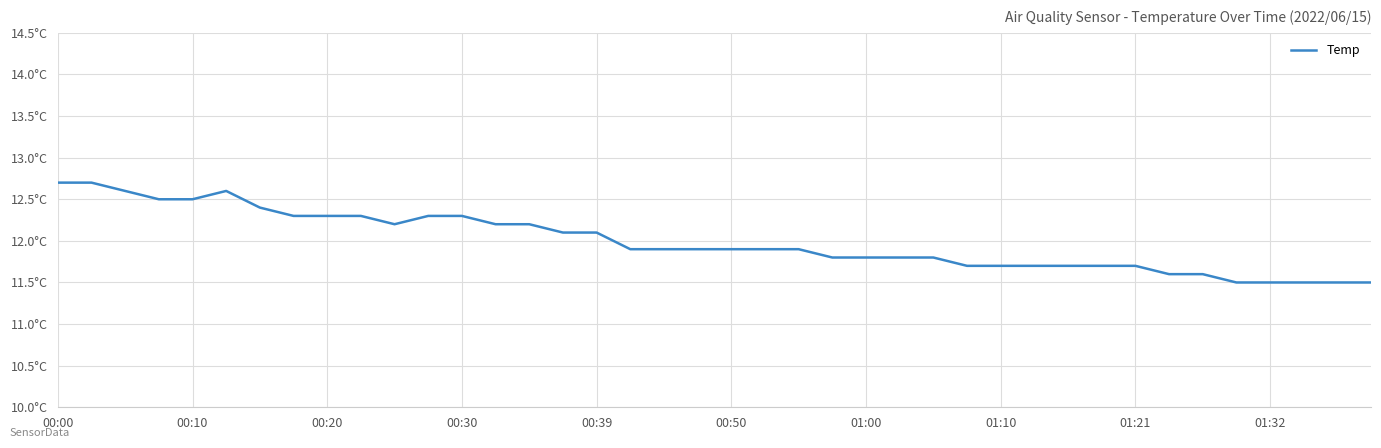

Does the chart display data point markers on the line(s)?

No